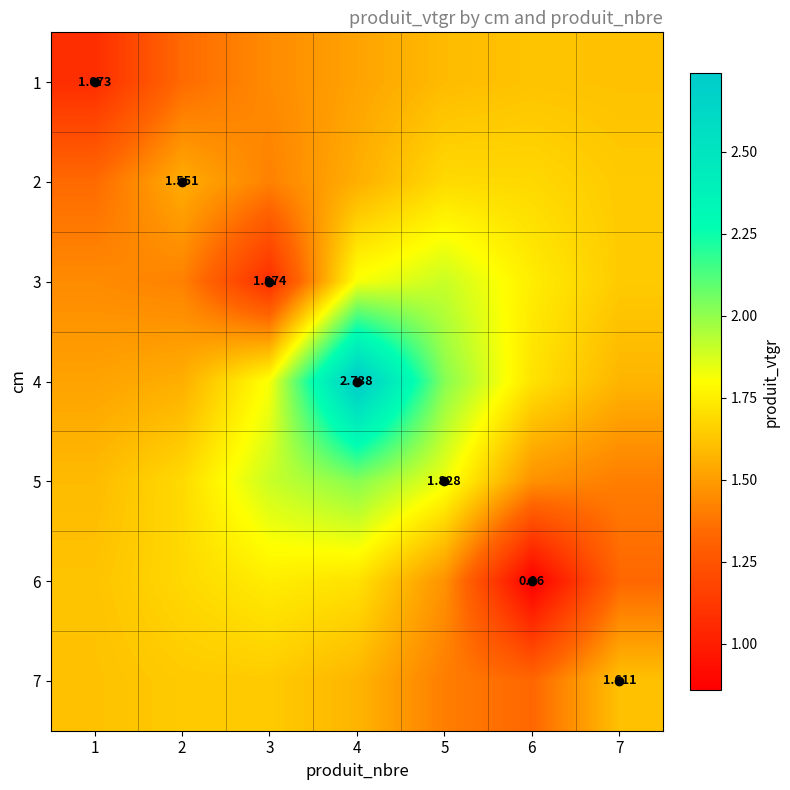

What is the lowest value of the 6 series?

0.9